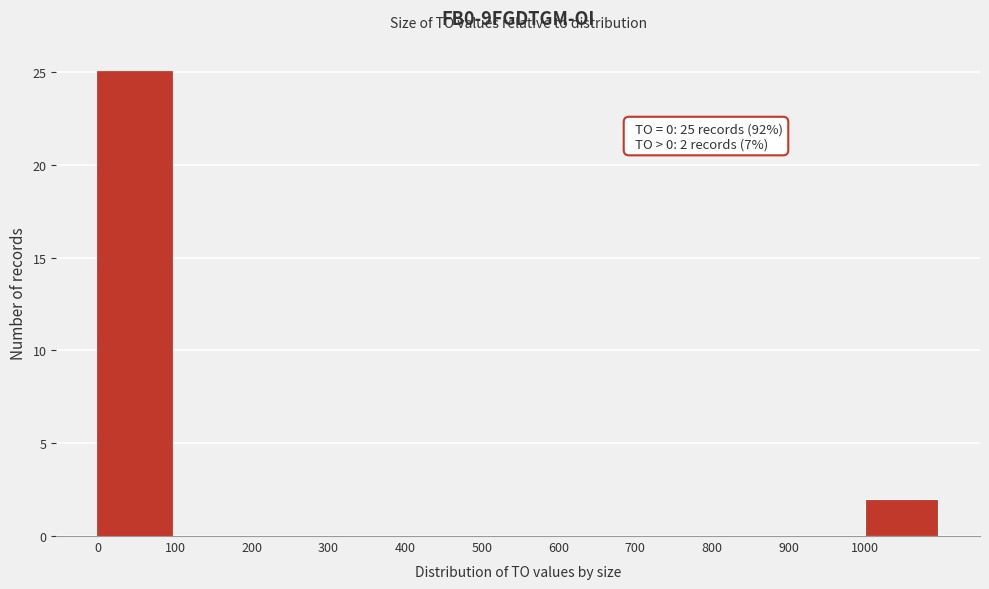

Which range on the x-axis has the tallest bar?

0 to 100